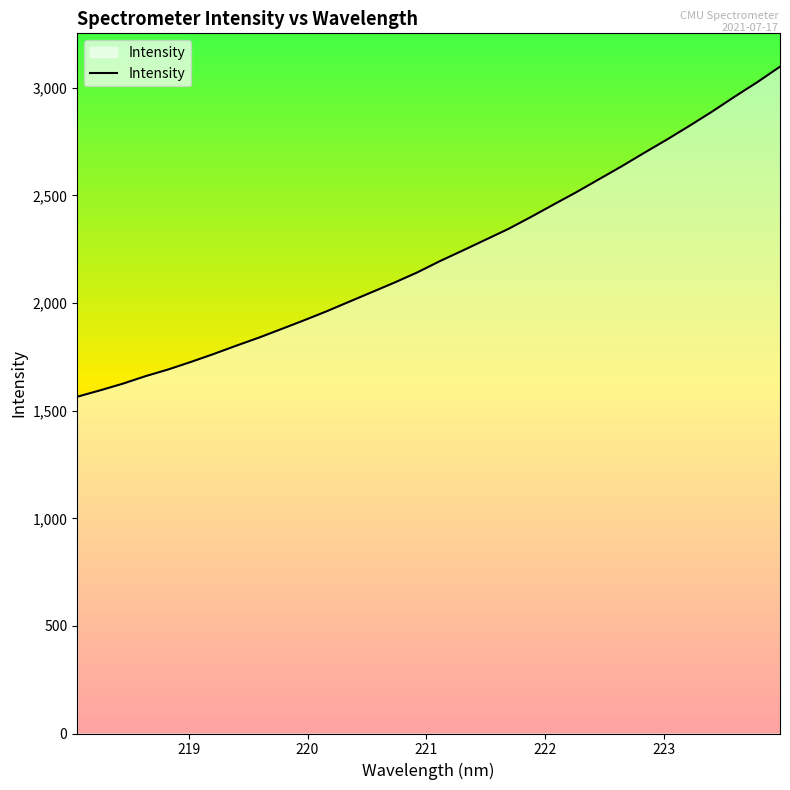

What is the minimum value shown in the chart?

1564.7